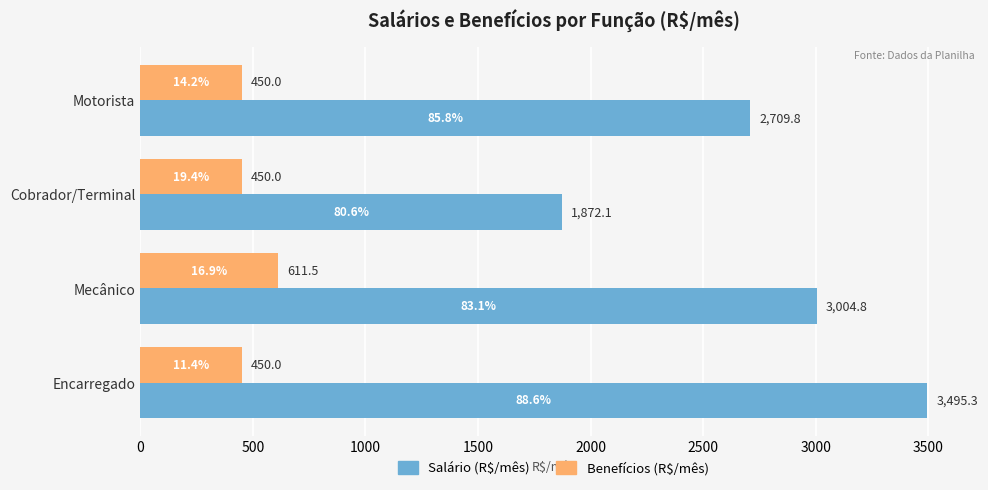

Rank the series by their maximum value, from lowest to highest.

Benefícios (R$/mês), Salário (R$/mês)